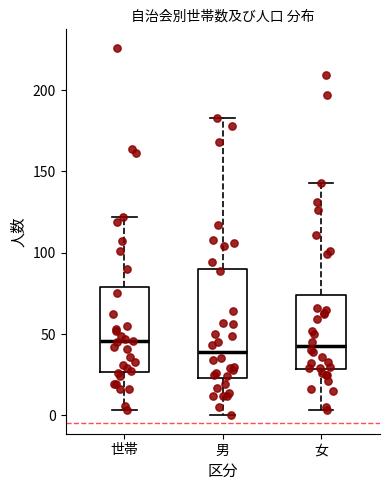

Reading left to right, read every box against the y-axis: the position of its median line, the range the box covers, and the ends of its whiskers. The values are not printed on the chart, so give them approximately, as read against the axis.

世帯: median 45, box 25 to 80, whiskers 5 to 120
男: median 40, box 25 to 90, whiskers 0 to 185
女: median 45, box 30 to 75, whiskers 5 to 145